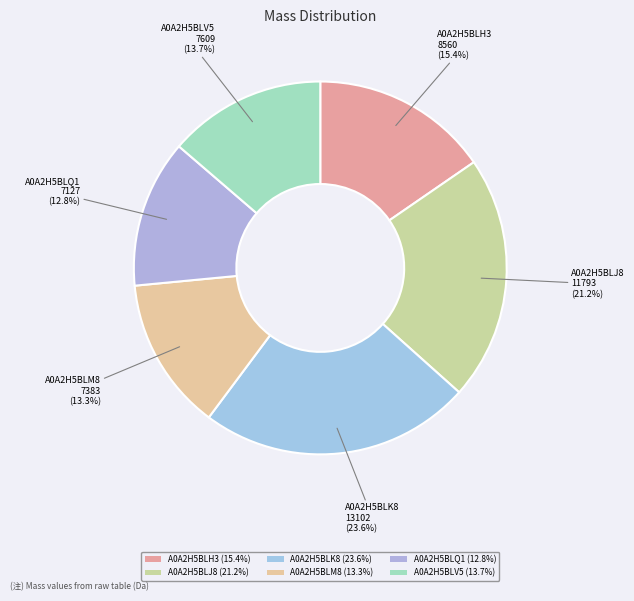

How many slices are in this pie chart?

6